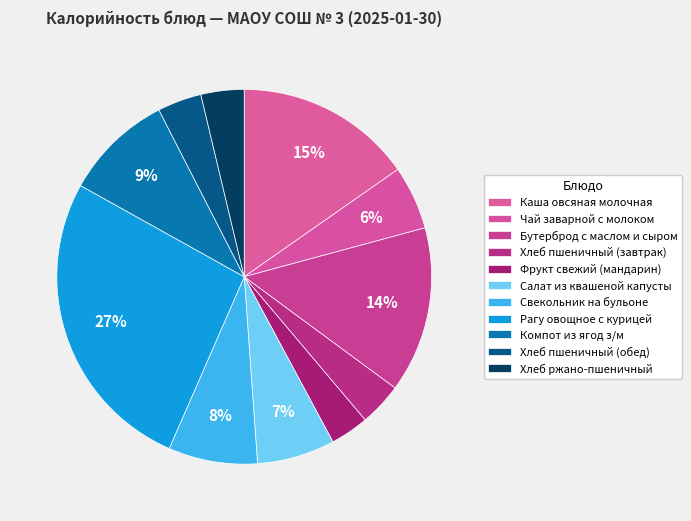

True or false: Хлеб ржано-пшеничный accounts for 4% of the total.

True